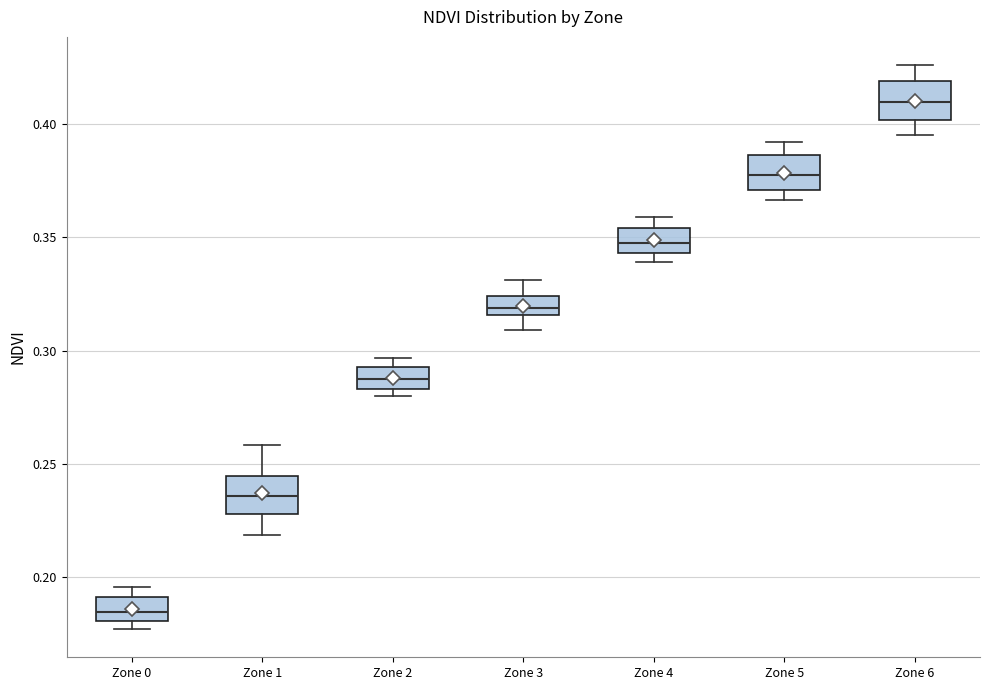

Reading left to right, read every box against the y-axis: the position of its median line, the range the box covers, and the ends of its whiskers. The values are not printed on the chart, so give them approximately, as read against the axis.

Zone 0: median 0.185, box 0.180 to 0.190, whiskers 0.175 to 0.195
Zone 1: median 0.235, box 0.230 to 0.245, whiskers 0.220 to 0.260
Zone 2: median 0.285 (inside the box), box 0.285 to 0.295, whiskers 0.280 to 0.295 (just above the box's upper edge)
Zone 3: median 0.320, box 0.315 to 0.325, whiskers 0.310 to 0.330
Zone 4: median 0.350, box 0.345 to 0.355, whiskers 0.340 to 0.360
Zone 5: median 0.380, box 0.370 to 0.385, whiskers 0.365 to 0.390
Zone 6: median 0.410, box 0.400 to 0.420, whiskers 0.395 to 0.425